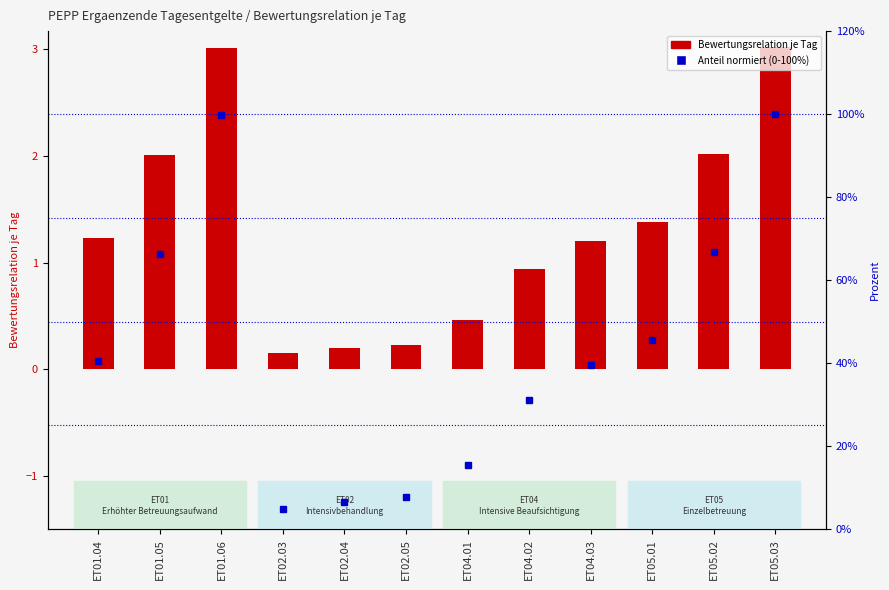

What is the label of the 2nd bar from the left?

ET01.05